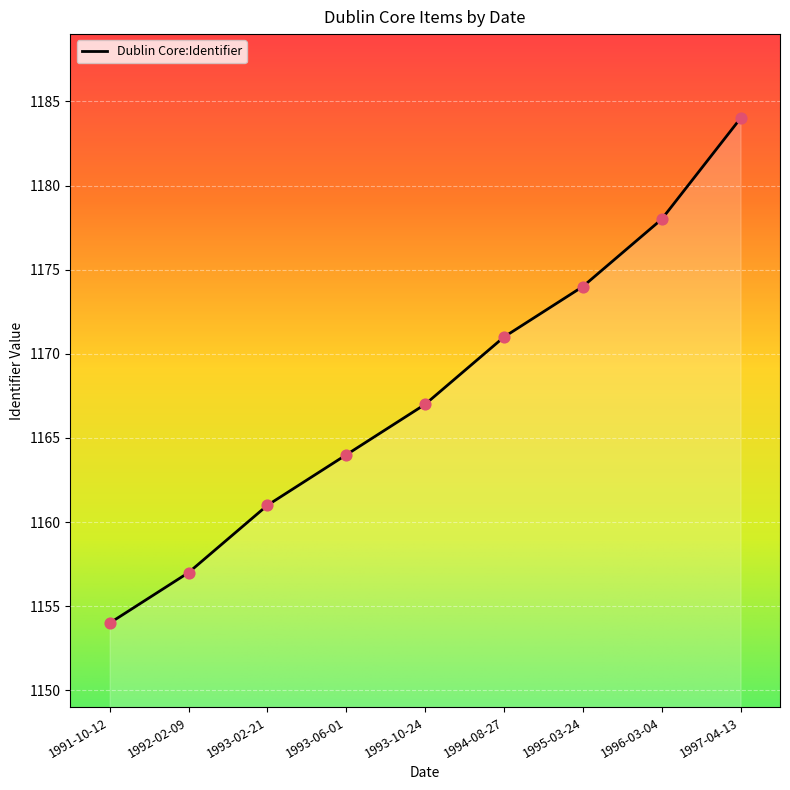

What is the change in value from 1991-10-12 to 1996-03-04?

+24